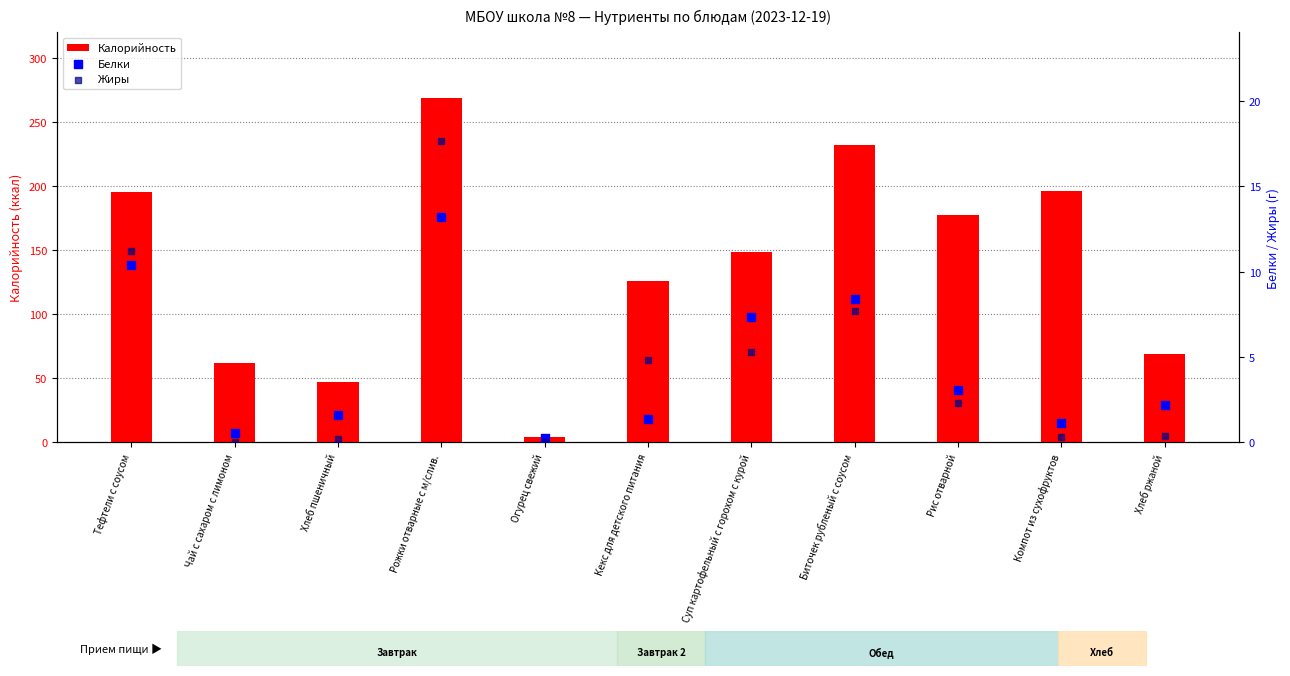

Is the value of Калорийность at Биточек рубленый с соусом greater than the value of Жиры at Рис отварной?

Yes